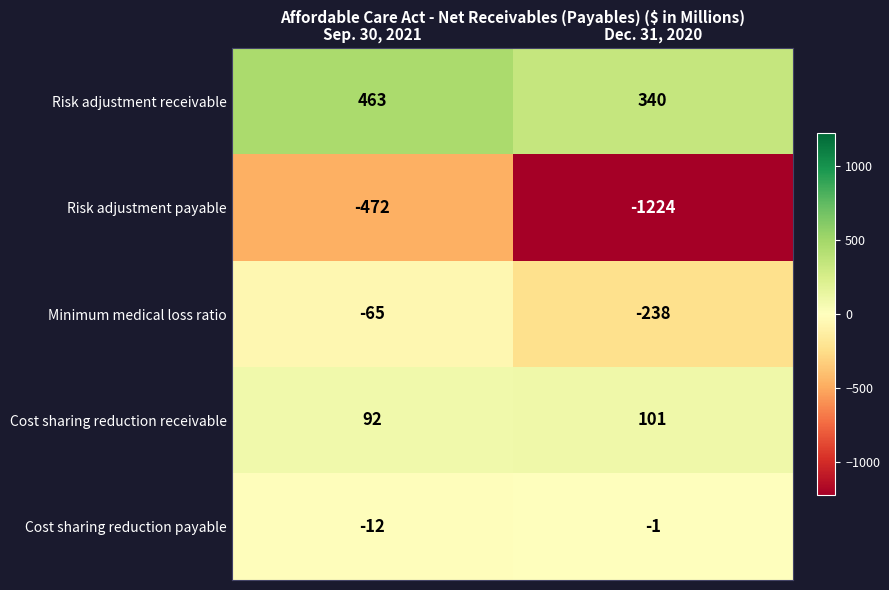

True or false: Risk adjustment receivable has a value of 463 at Sep. 30, 2021.

True